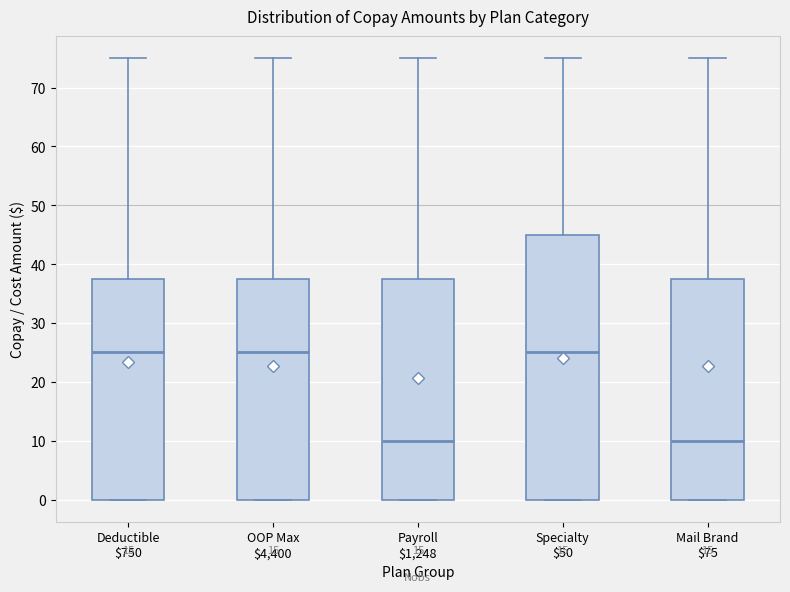

Where does the median line of the box for Deductible $750 sit on the y-axis? The values are not printed on the chart, so give them approximately, as read against the axis.

25